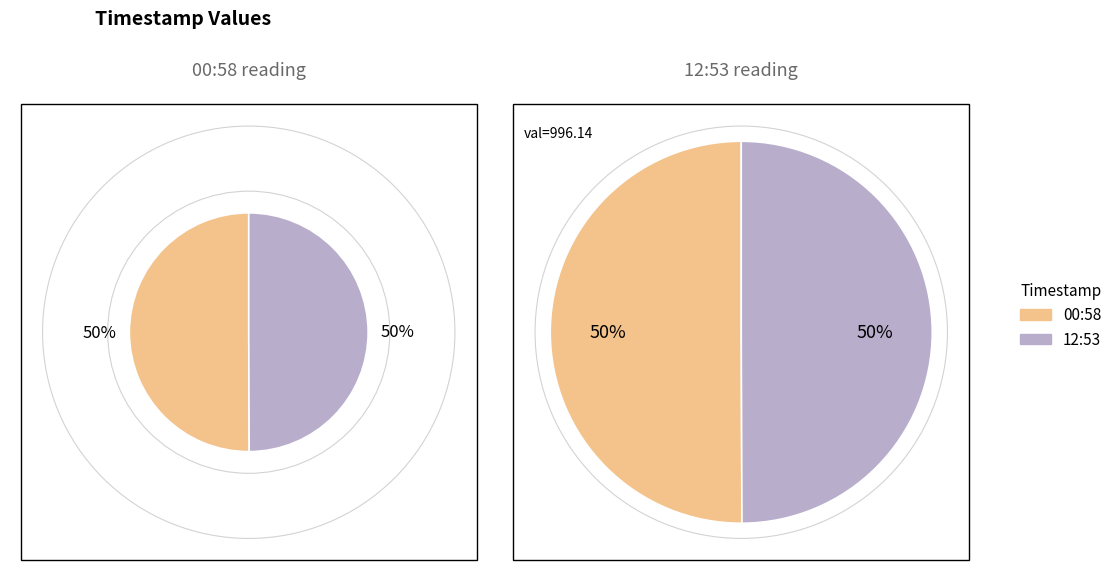

To the nearest percent, what is the average slice percentage?

50%